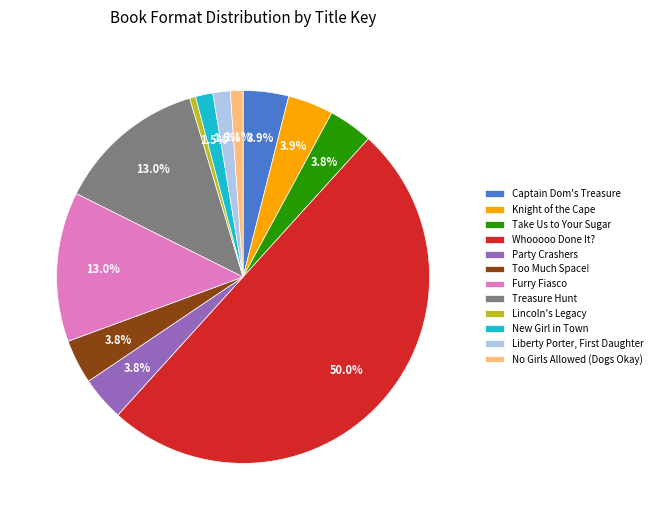

Between Take Us to Your Sugar and No Girls Allowed (Dogs Okay), which is larger?

Take Us to Your Sugar